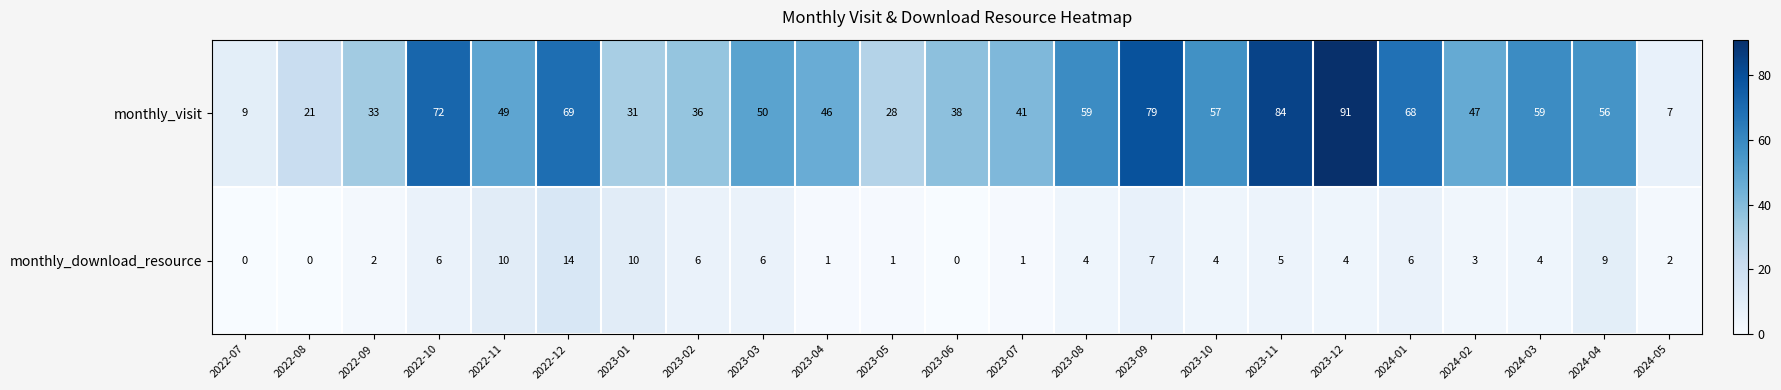

At which category is the sum across all series the highest?

2023-12